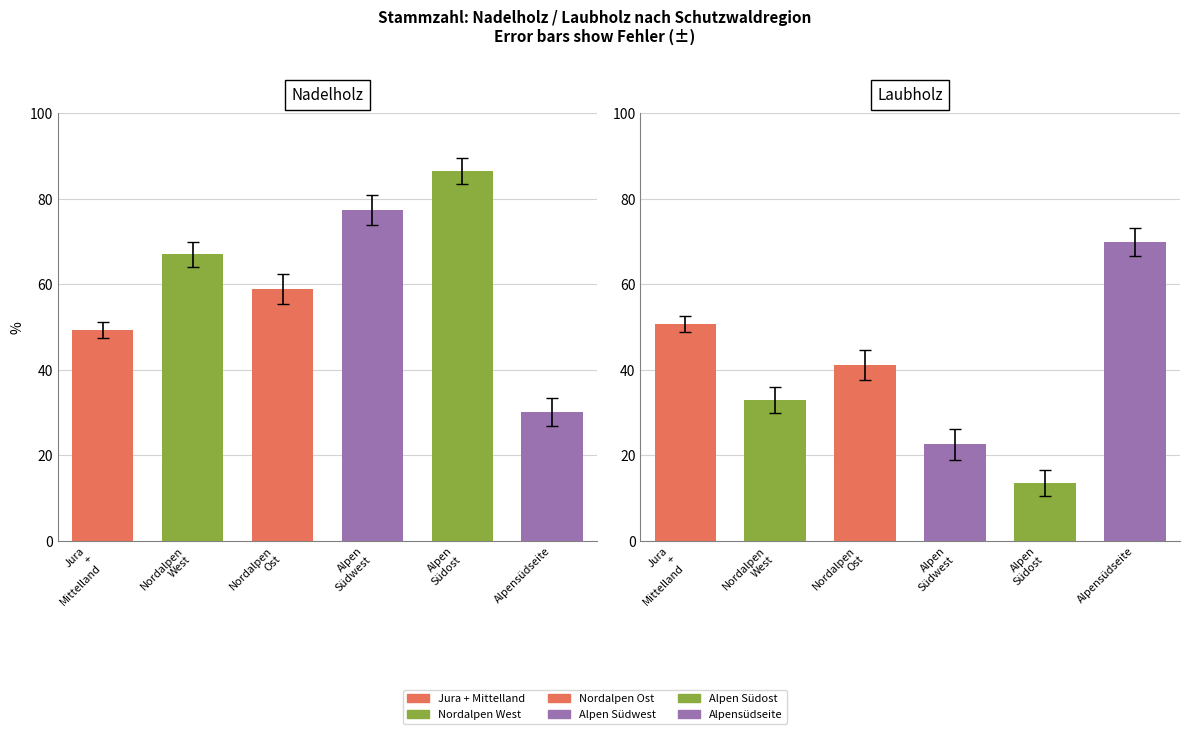

What value does the Alpen Südwest series have at Nadelholz?

77.4